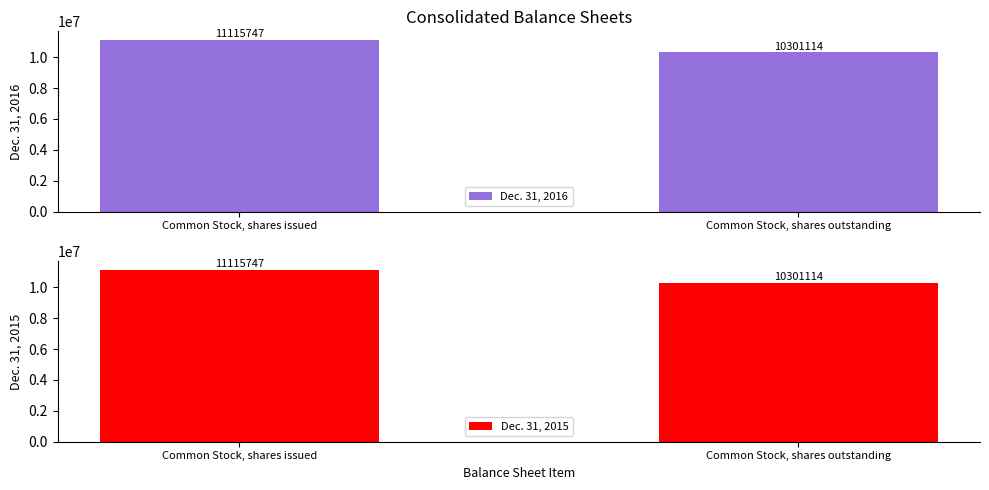

Reading right to left, list all the values displayed in this chart.

Dec. 31, 2016: Common Stock, shares outstanding=10301114	Common Stock, shares issued=11115747
Dec. 31, 2015: Common Stock, shares outstanding=10301114	Common Stock, shares issued=11115747